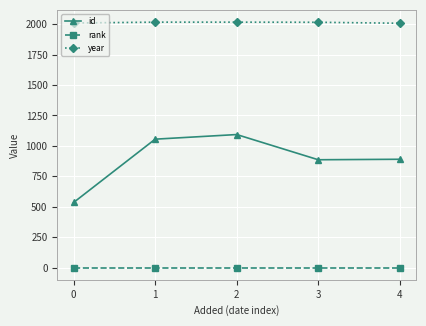

At 4, list the series in order from largest to smallest.

year, id, rank